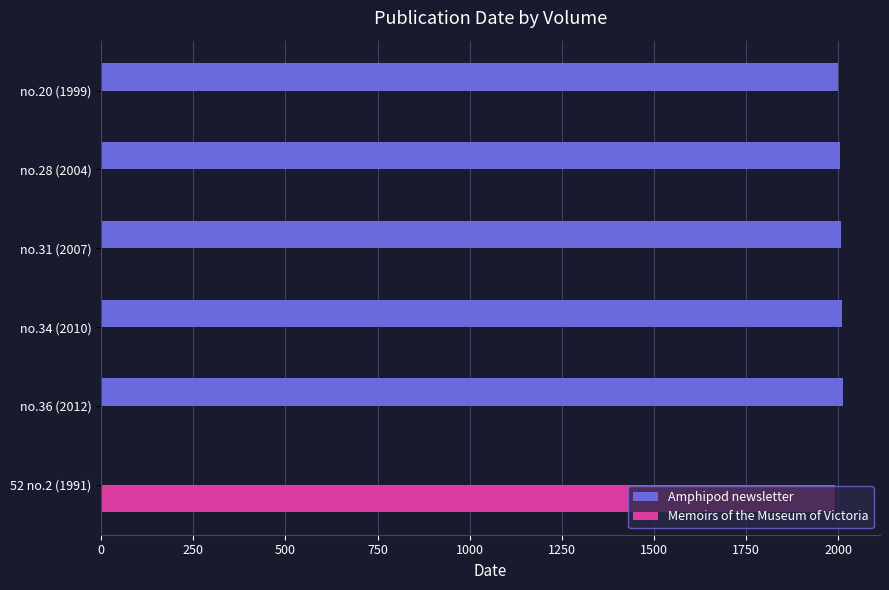

What is the maximum value for Memoirs of the Museum of Victoria?

1991